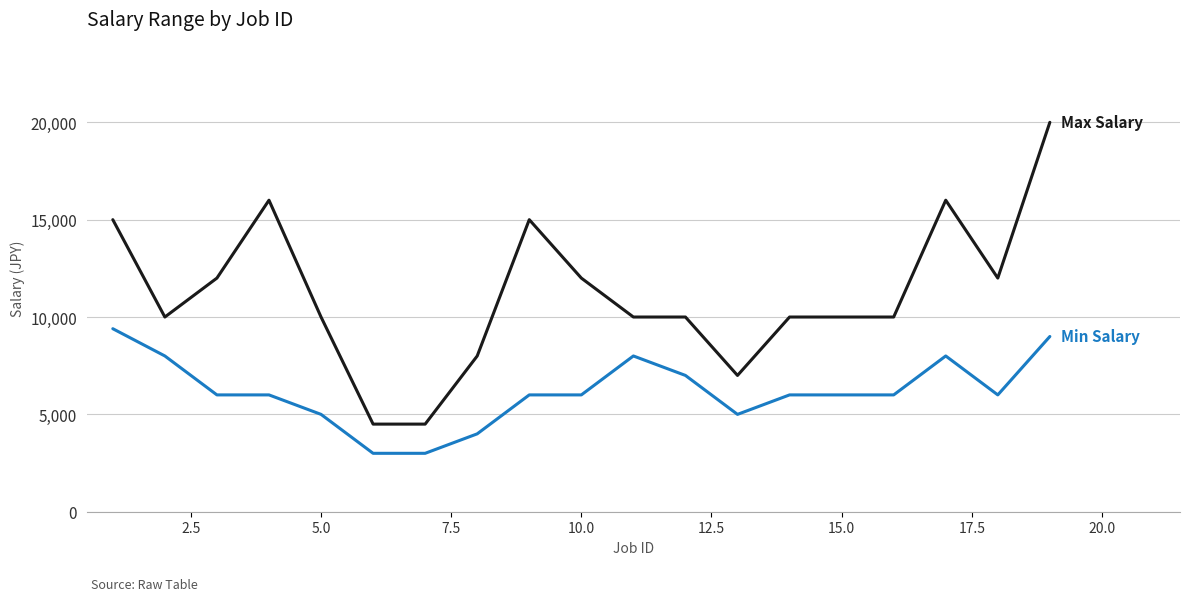

What is the minimum value shown in the chart?

3000